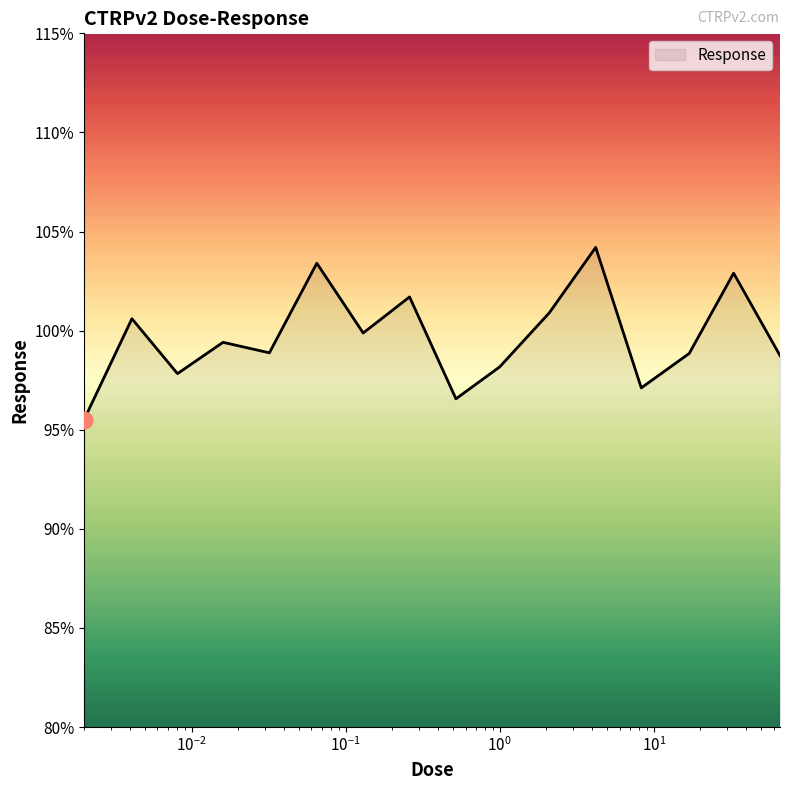

What is the difference between the maximum and minimum values?

8.7